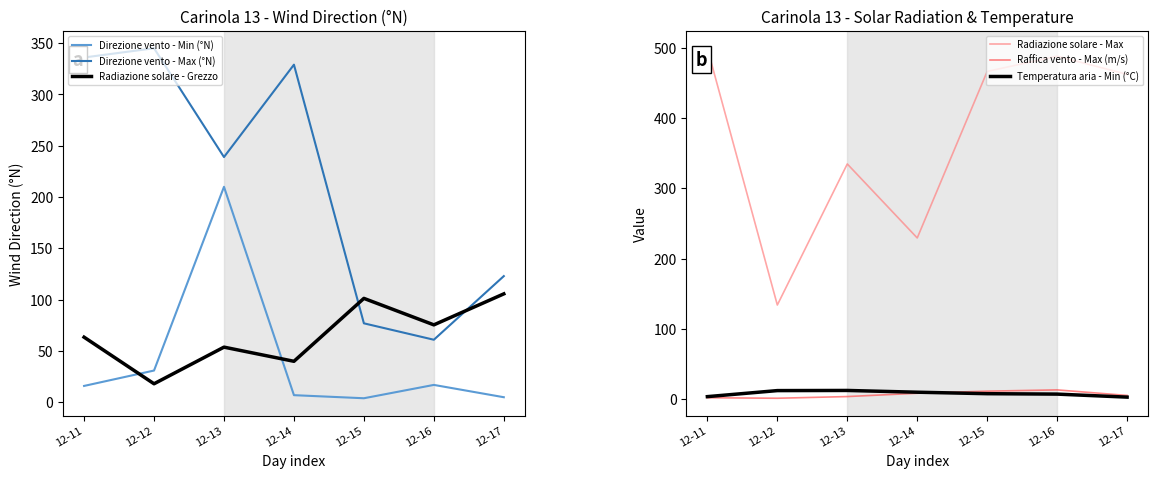

What is the difference between the Temperatura aria - Min (°C) values at 12-13 and 12-16?

5.2